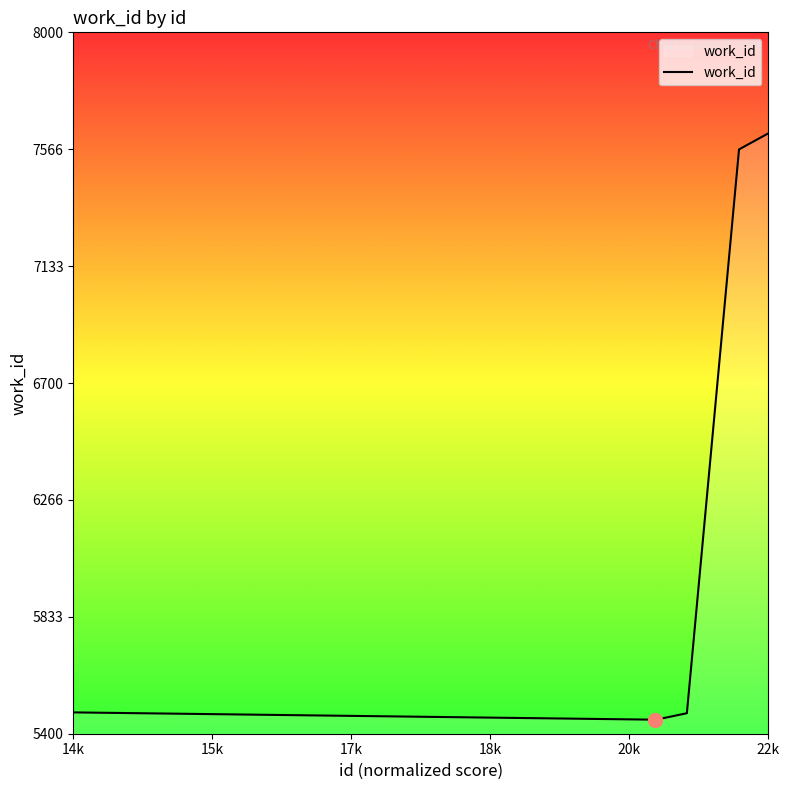

What is the minimum value shown in the chart?

5452